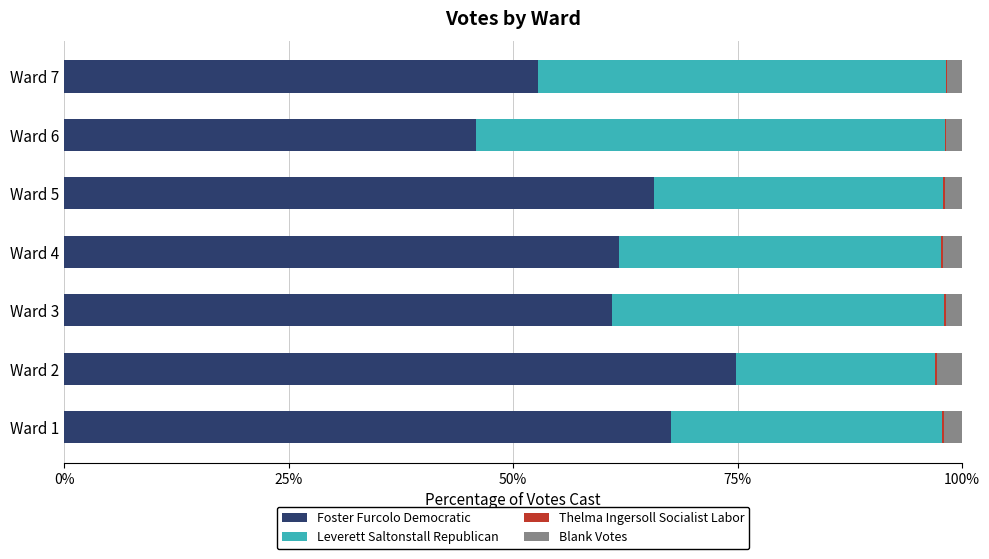

At which label does Foster Furcolo Democratic reach its peak?

Ward 2